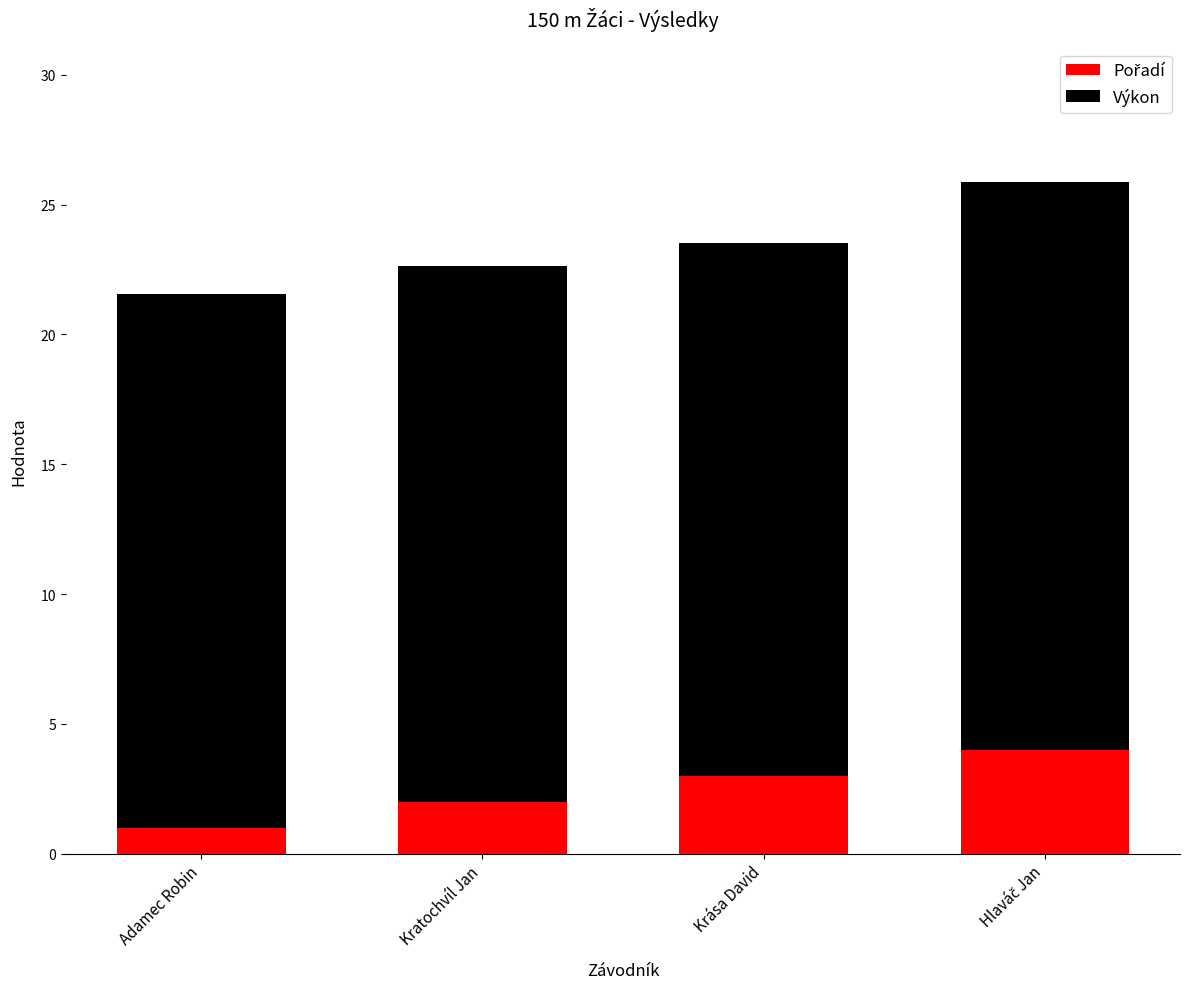

What is the average value of the Pořadí series?

2.5